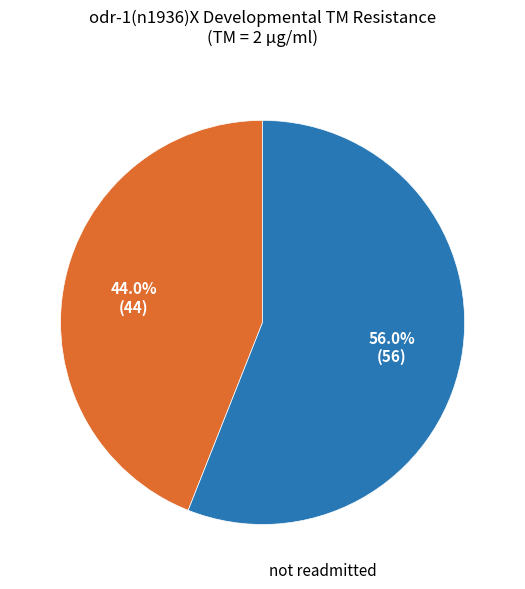

Is there any slice that represents more than half of the pie?

Yes